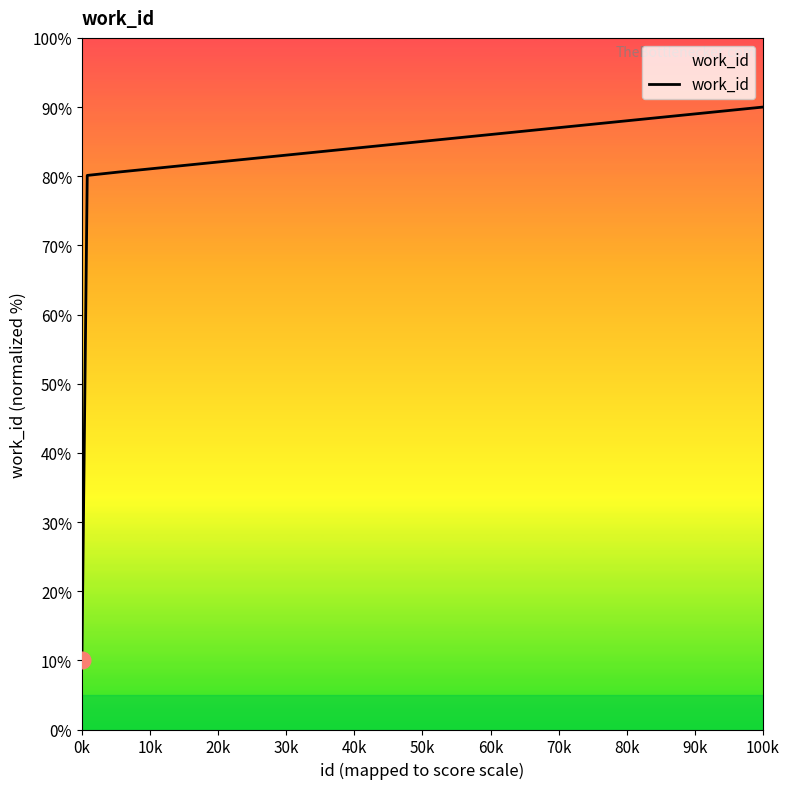

What is the average value?

65.2